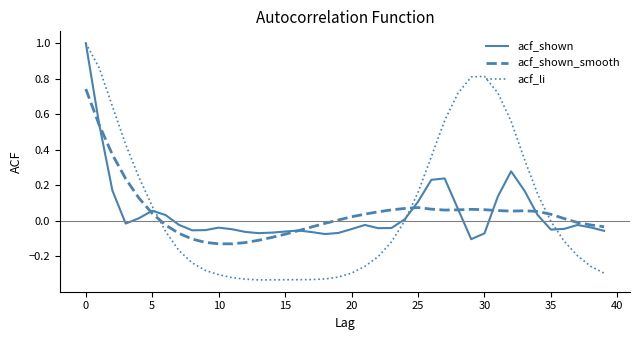

Which series has the largest range (max minus min)?

acf_li